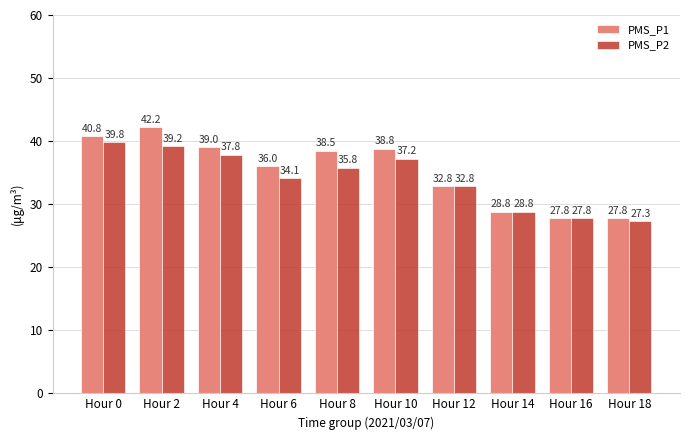

Rank the series by their average value, from lowest to highest.

PMS_P2, PMS_P1